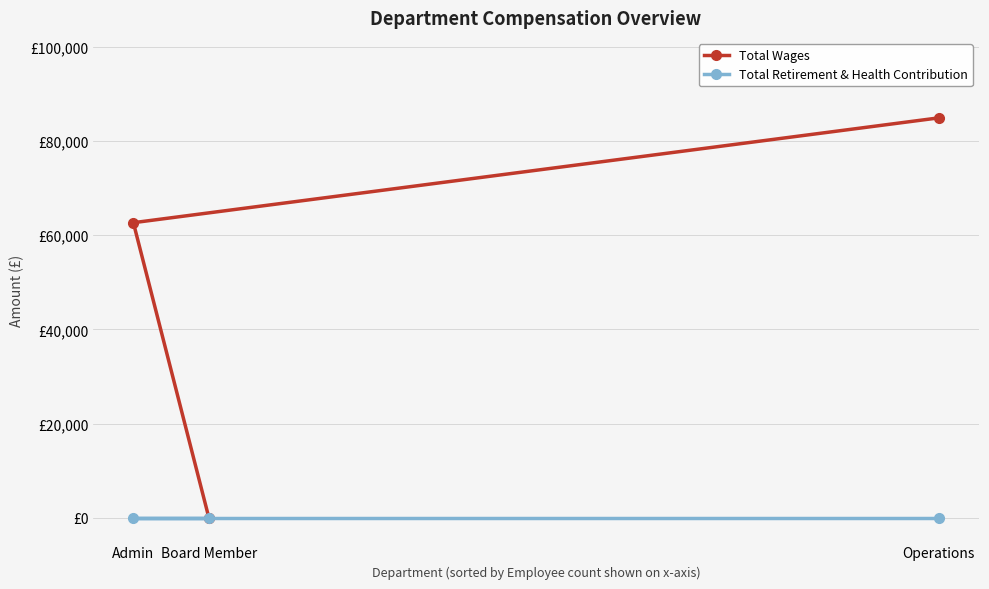

Between Operations and Admin, which is larger?

Operations